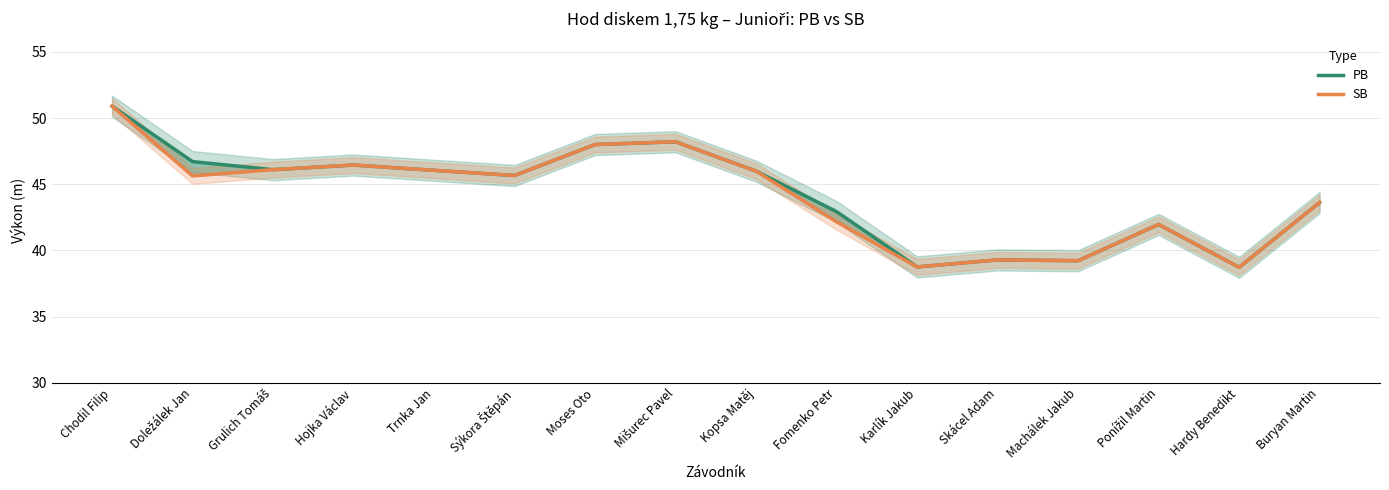

How many values in the PB series are below 45?

7